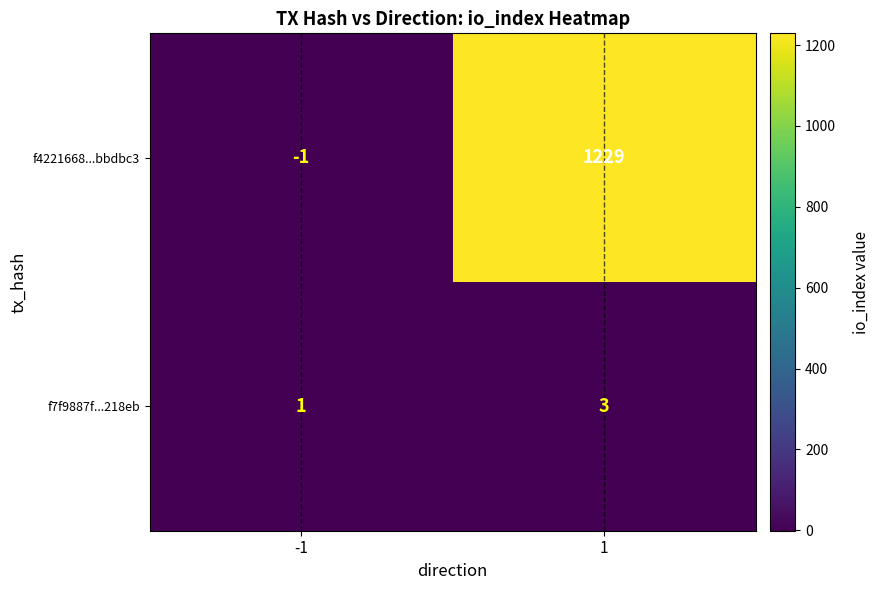

What is the maximum value shown in the chart?

1229